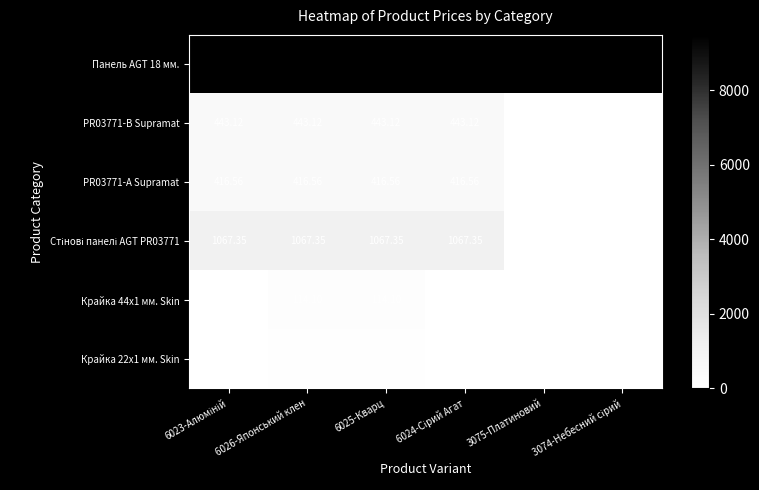

What is the spread (max minus min) of values at 3074-Небесний сірий?

9480.1